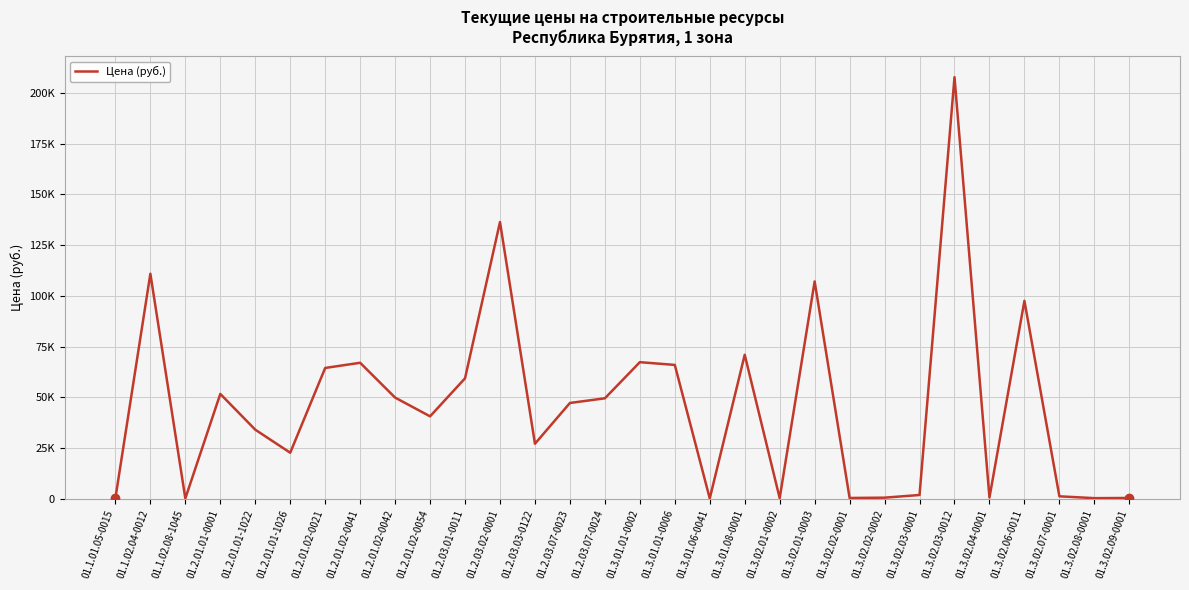

True or false: the data has more than 0 interior local peaks.

True